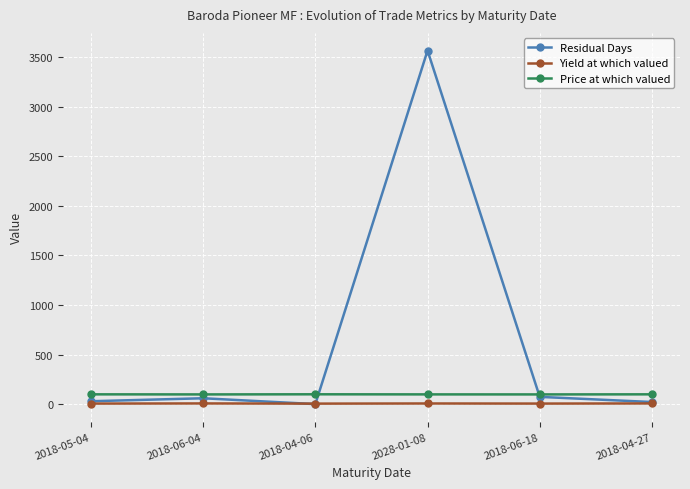

What is the minimum value shown in the chart?

1.0